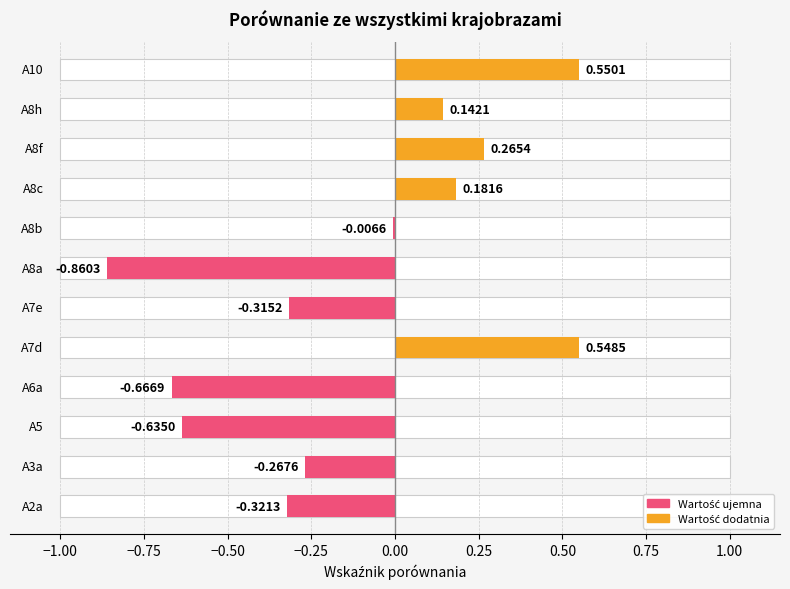

What is the difference between the second highest and minimum values?

1.4